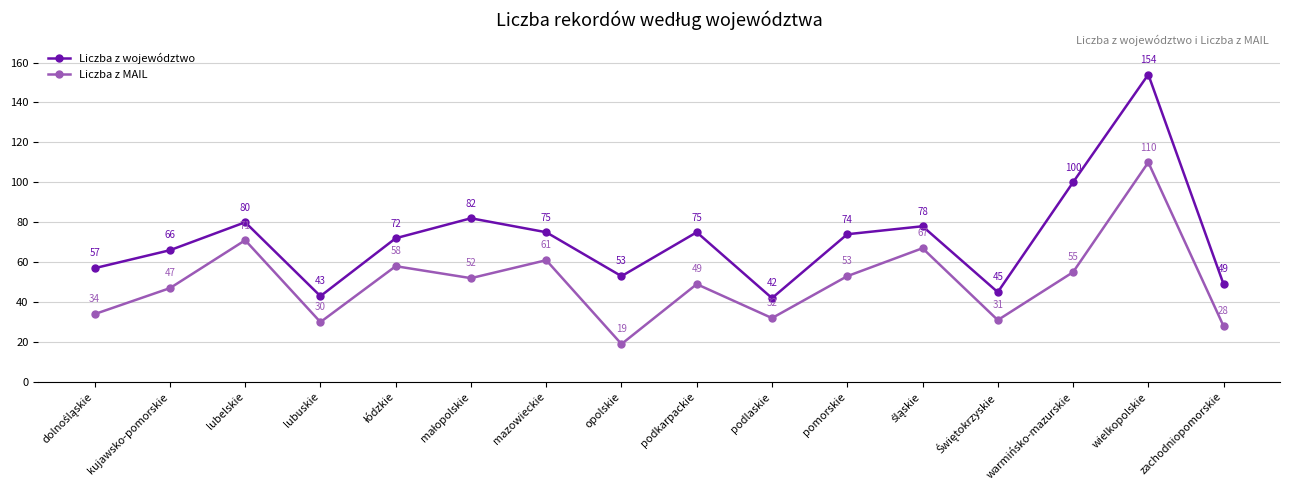

How many data points in Liczba z MAIL are less than 52?

8